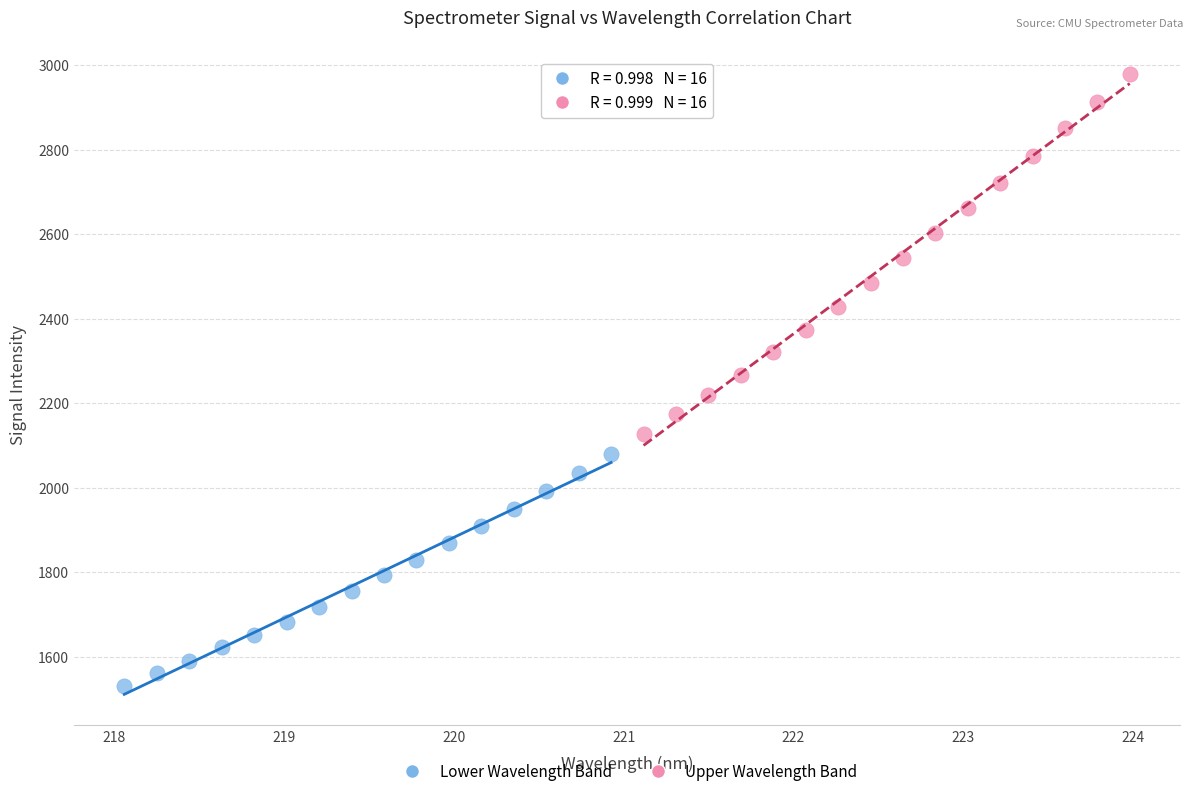

Which series has the widest spread of Y values?

Upper Wavelength Band